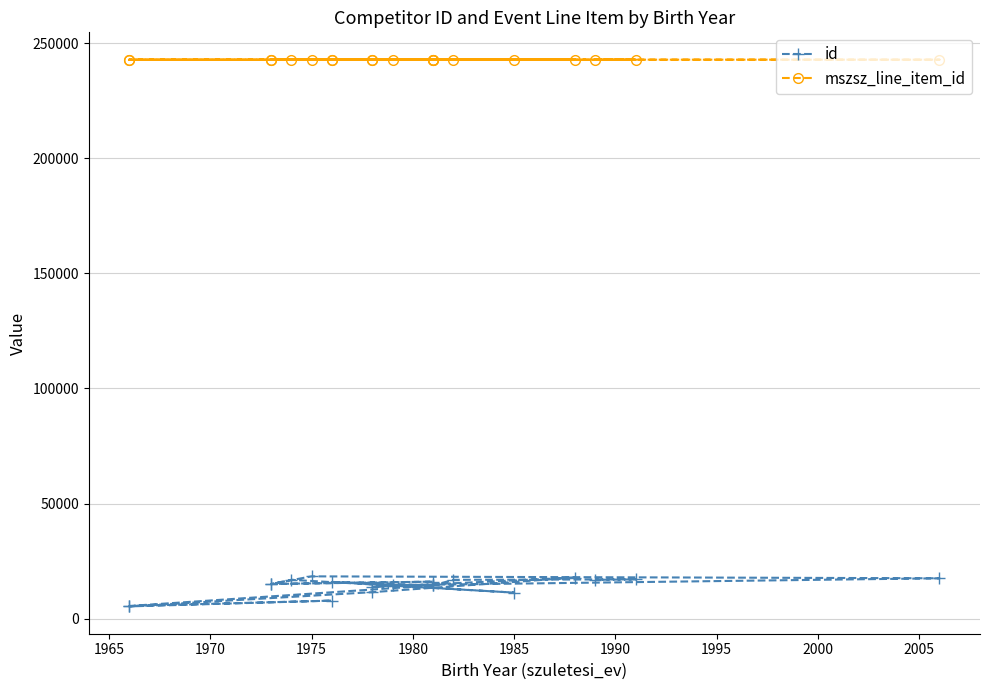

Reading left to right, what are all the values shown in this chart?

id: 14466	5524	7861	5351	11531	17880	13726	14564	17557	18395	15079	16098	15079	16891	11330	15976	14466	16890	17079	16892
mszsz_line_item_id: 242780	242780	242780	242780	242780	242780	242780	242780	242780	242780	242780	242781	242781	242781	242781	242781	242781	242781	242781	242781